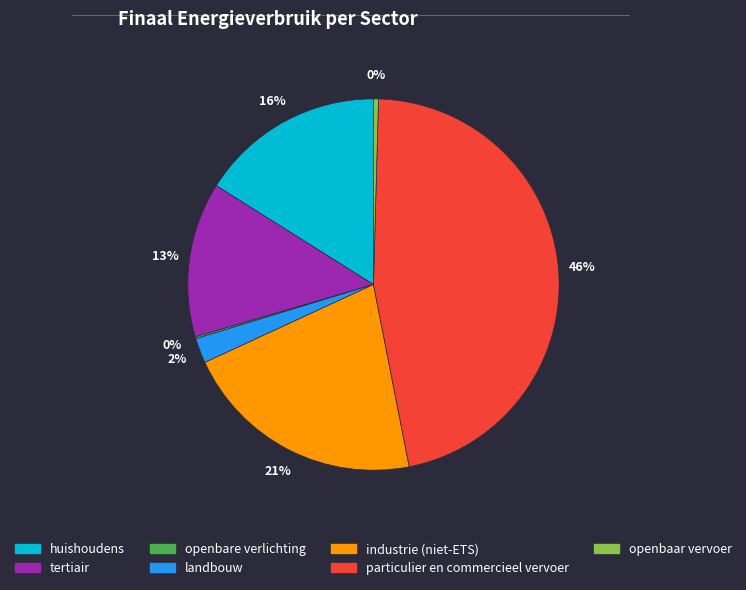

What percentage is the industrie (niet-ETS) slice, to the nearest percent?

21%